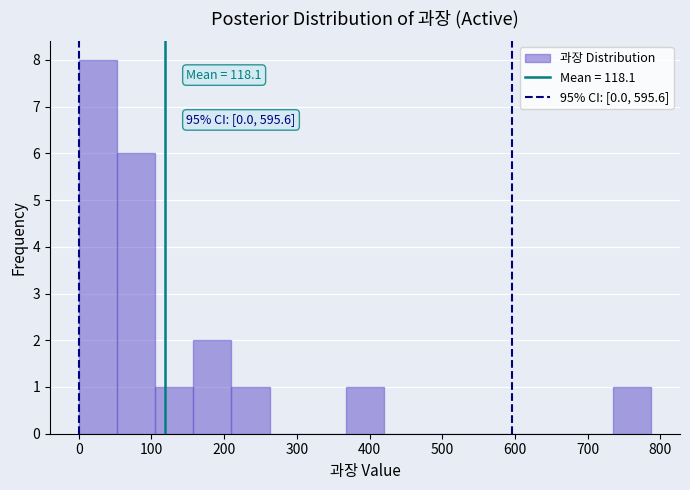

Which range on the x-axis has the tallest bar?

0 to 50